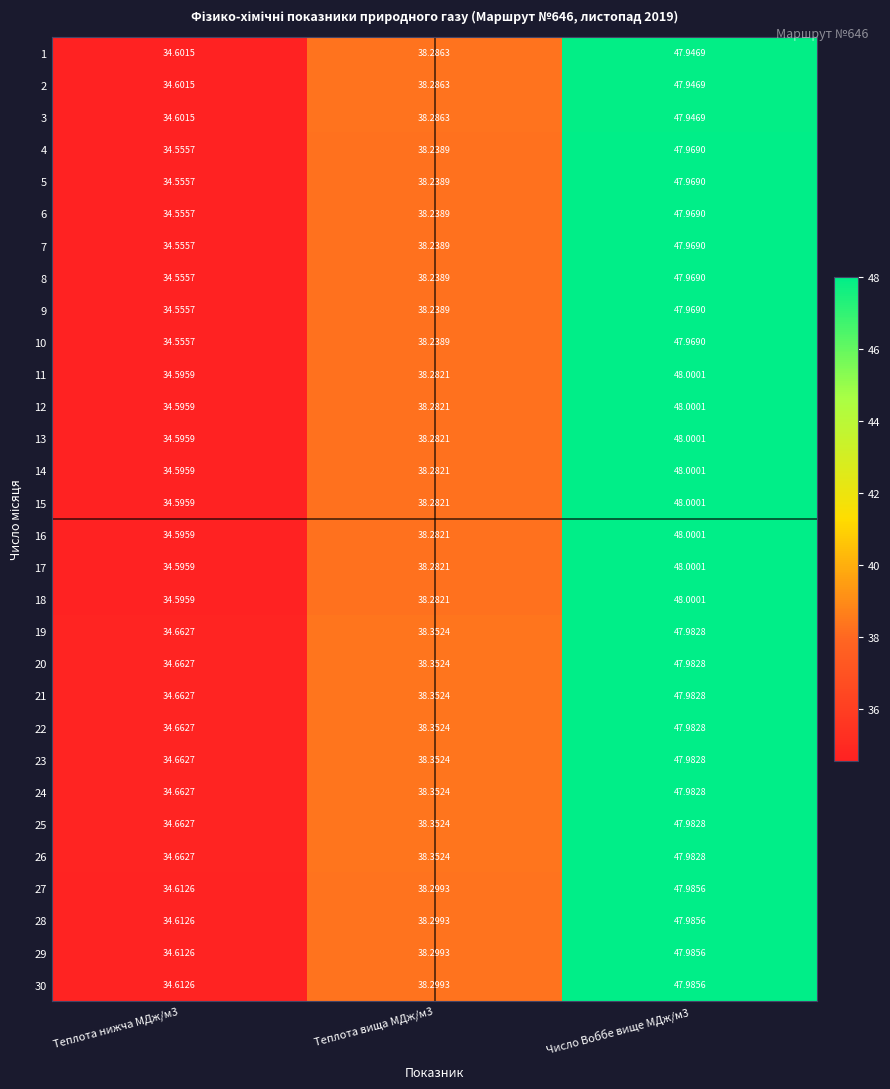

How many series are shown in this chart?

30